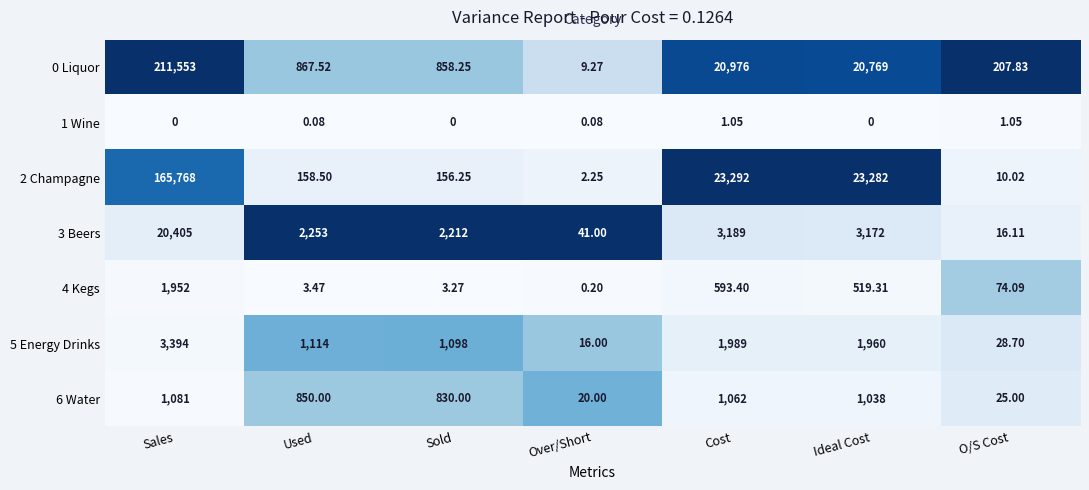

Which series has the largest total across all categories?

0 Liquor